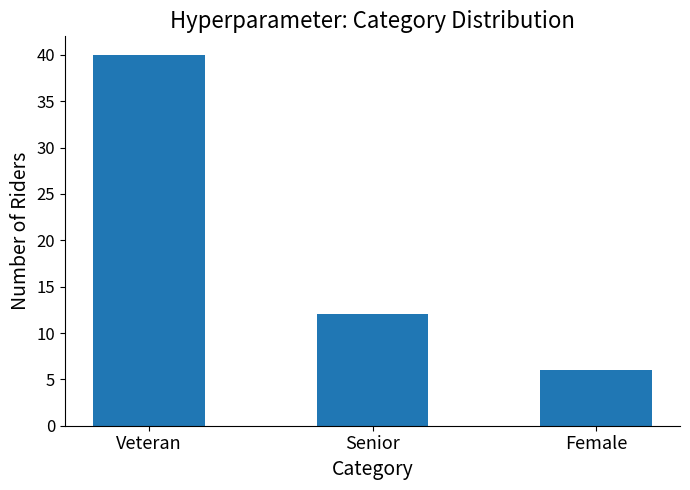

Reading left to right, extract all data points from this chart.

40	12	6